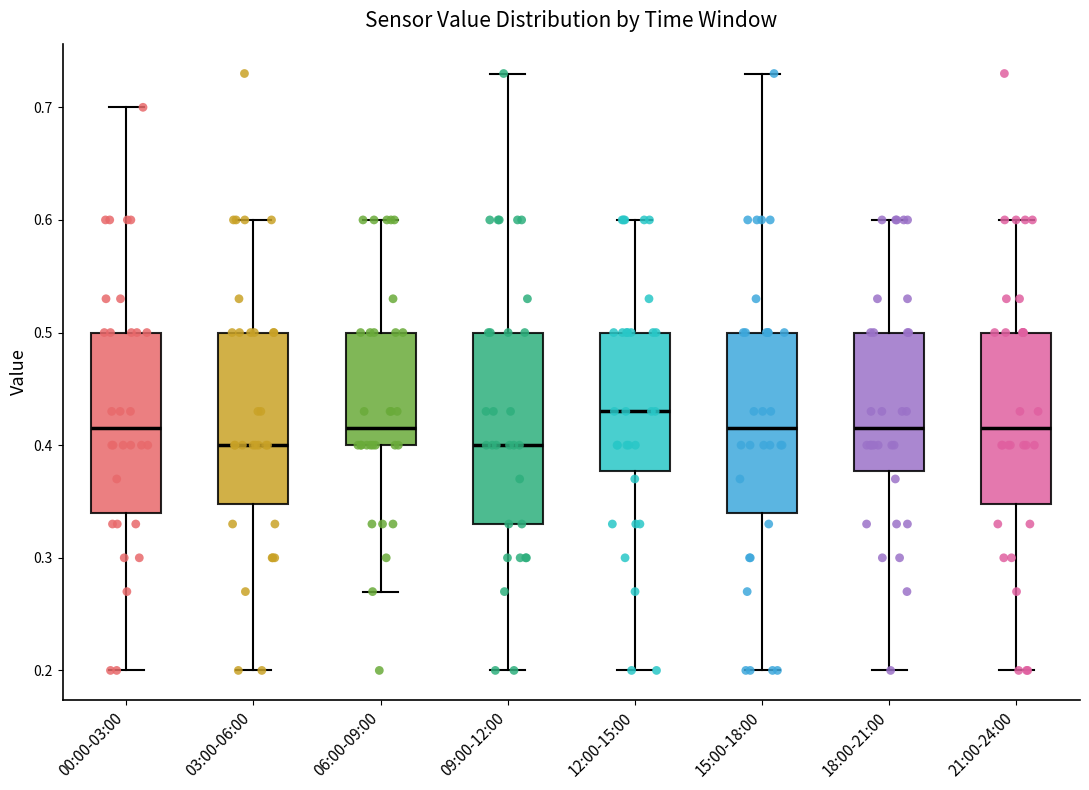

Reading left to right, read every box against the y-axis: the position of its median line, the range the box covers, and the ends of its whiskers. The values are not printed on the chart, so give them approximately, as read against the axis.

00:00-03:00: median 0.42, box 0.34 to 0.50, whiskers 0.20 to 0.70
03:00-06:00: median 0.40, box 0.35 to 0.50, whiskers 0.20 to 0.60
06:00-09:00: median 0.42, box 0.40 to 0.50, whiskers 0.27 to 0.60
09:00-12:00: median 0.40, box 0.33 to 0.50, whiskers 0.20 to 0.73
12:00-15:00: median 0.43, box 0.38 to 0.50, whiskers 0.20 to 0.60
15:00-18:00: median 0.42, box 0.34 to 0.50, whiskers 0.20 to 0.73
18:00-21:00: median 0.42, box 0.38 to 0.50, whiskers 0.20 to 0.60
21:00-24:00: median 0.42, box 0.35 to 0.50, whiskers 0.20 to 0.60